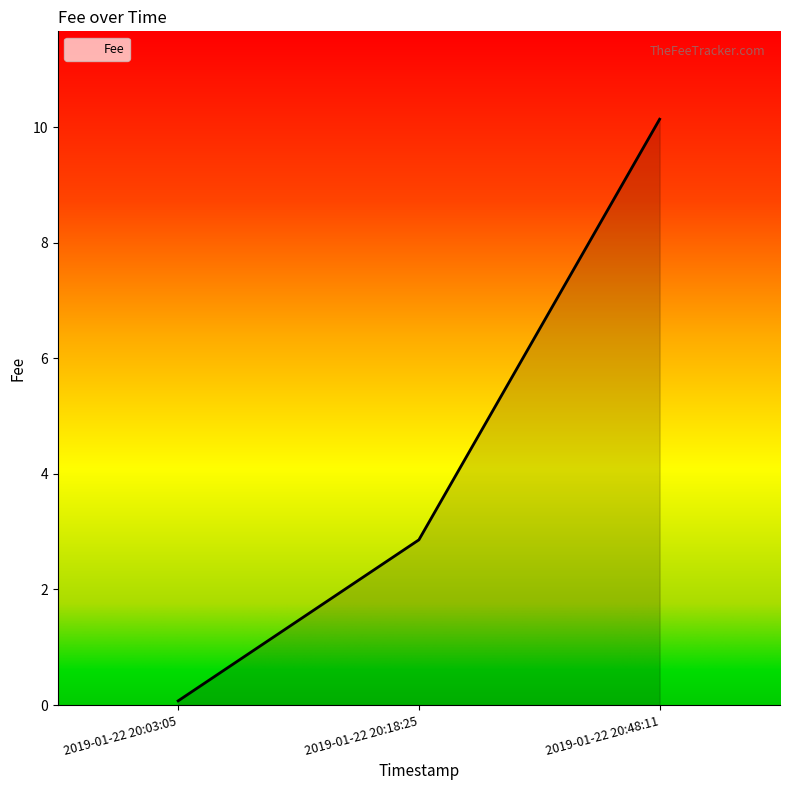

The chart shows a value of 10.1 at 2019-01-22 20:48:11. True or false?

True